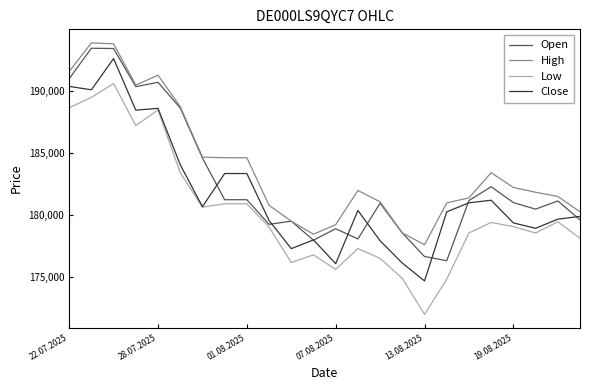

Which series has the widest spread of values?

Low